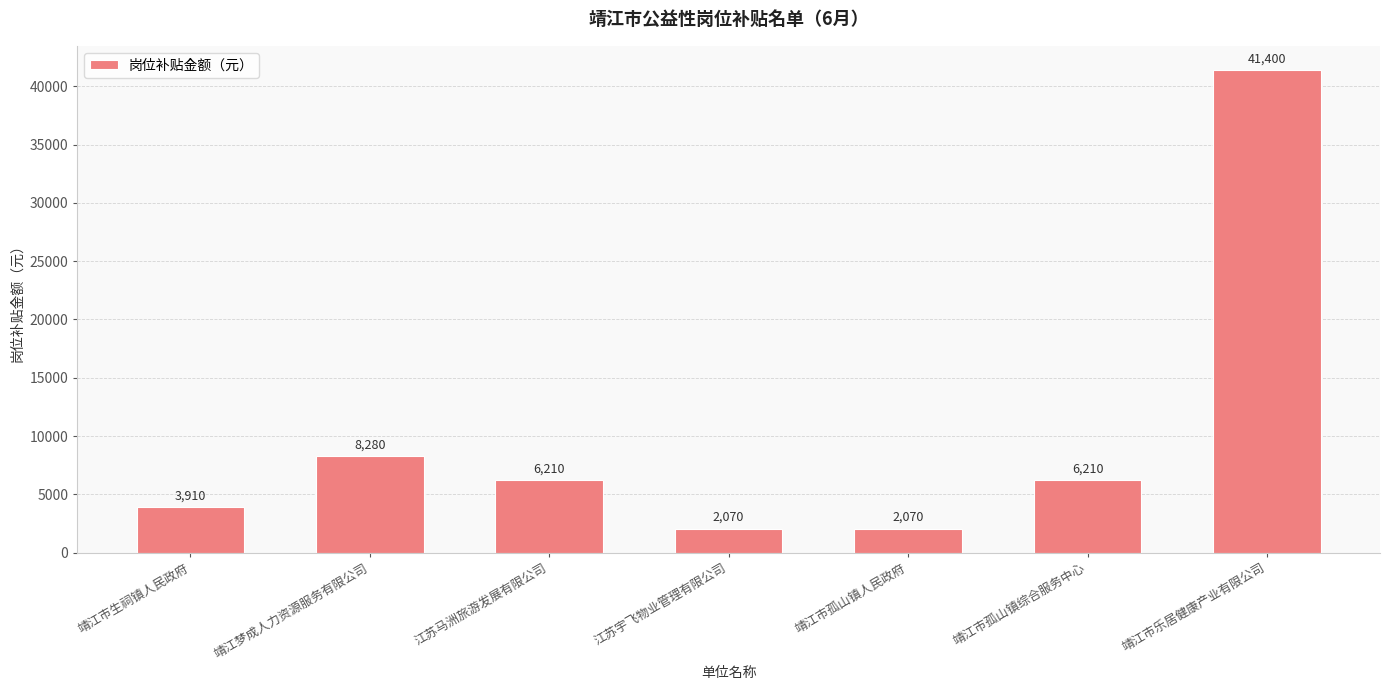

At which label is the value closest to 21735?

靖江梦成人力资源服务有限公司